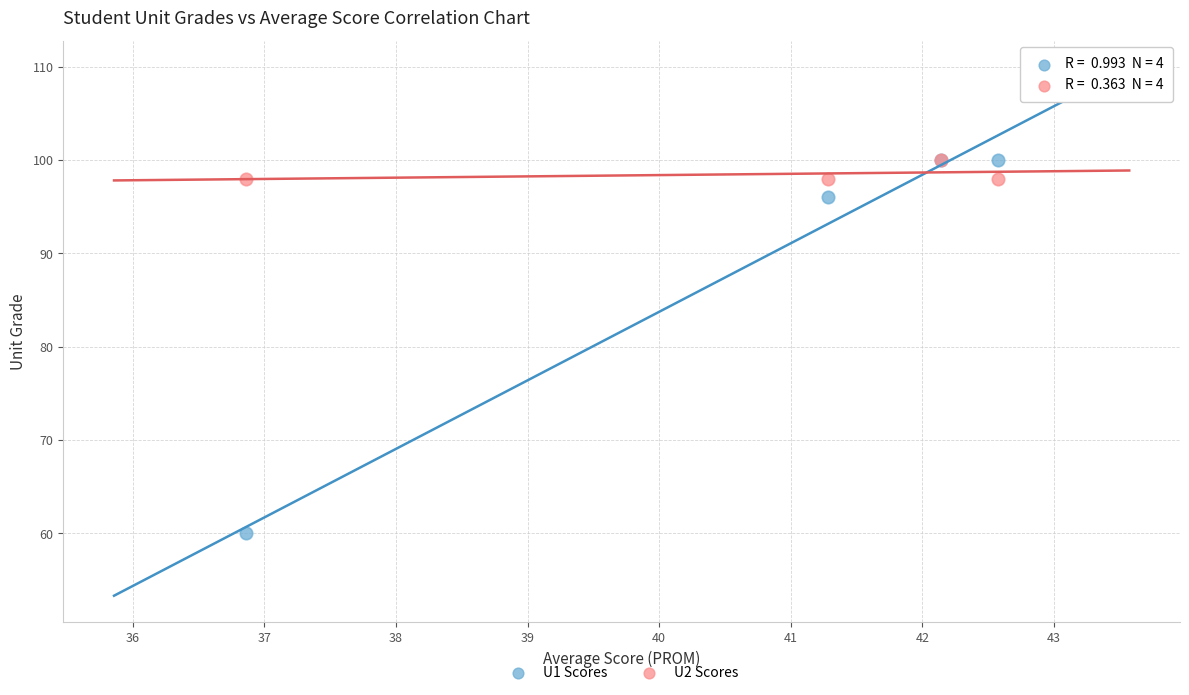

Which series contains the lowest Y value?

U1 Scores